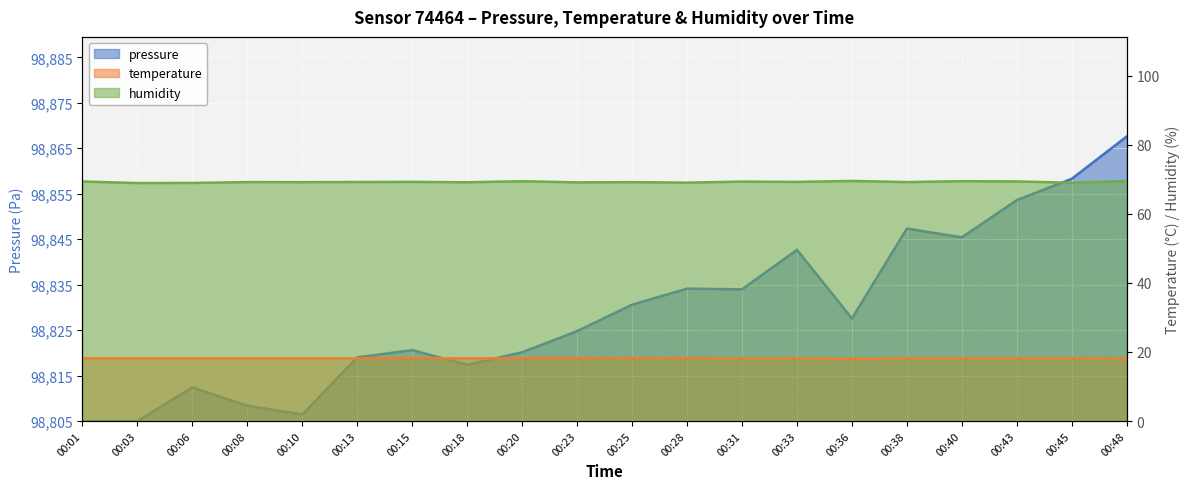

Is the value of pressure at 00:33 greater than the value of temperature at 00:40?

Yes